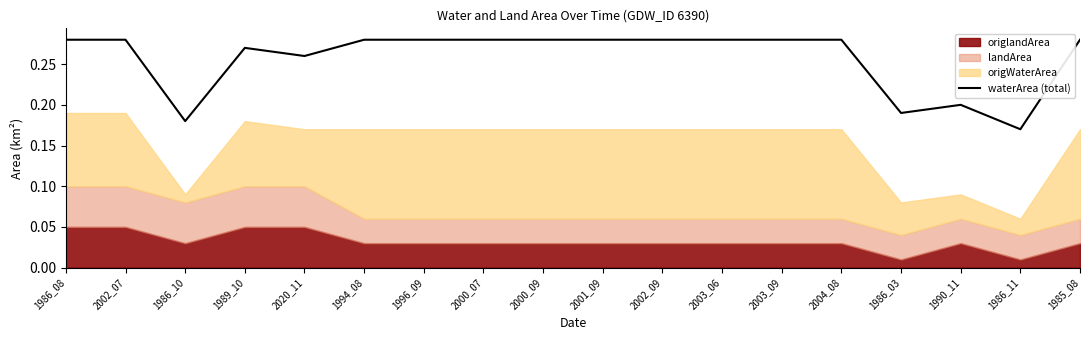

How many lines are shown in the chart?

1